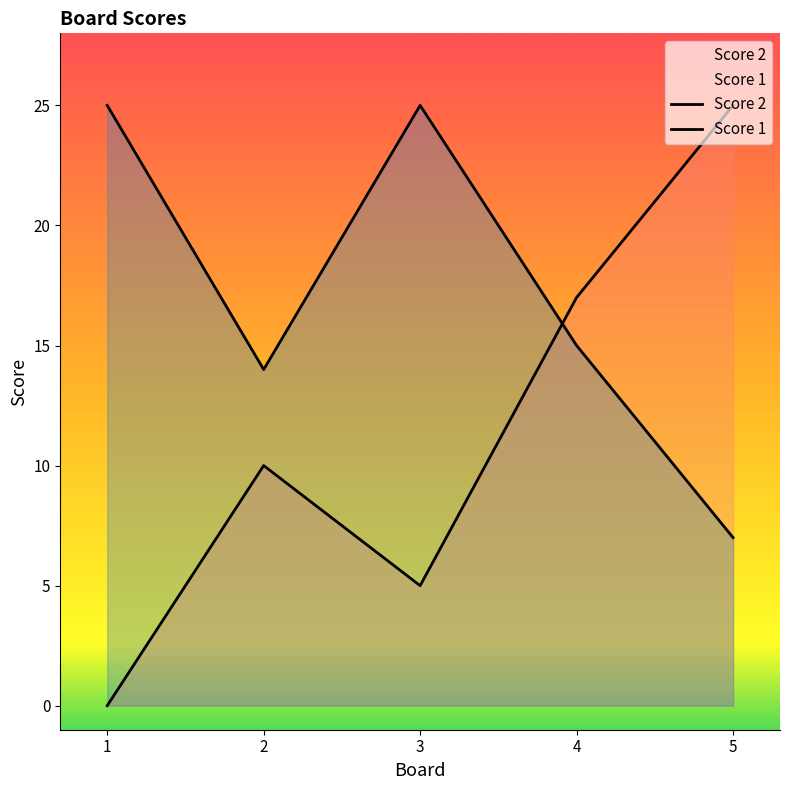

What is the difference between the maximum and minimum values in the Score 2 series?

25